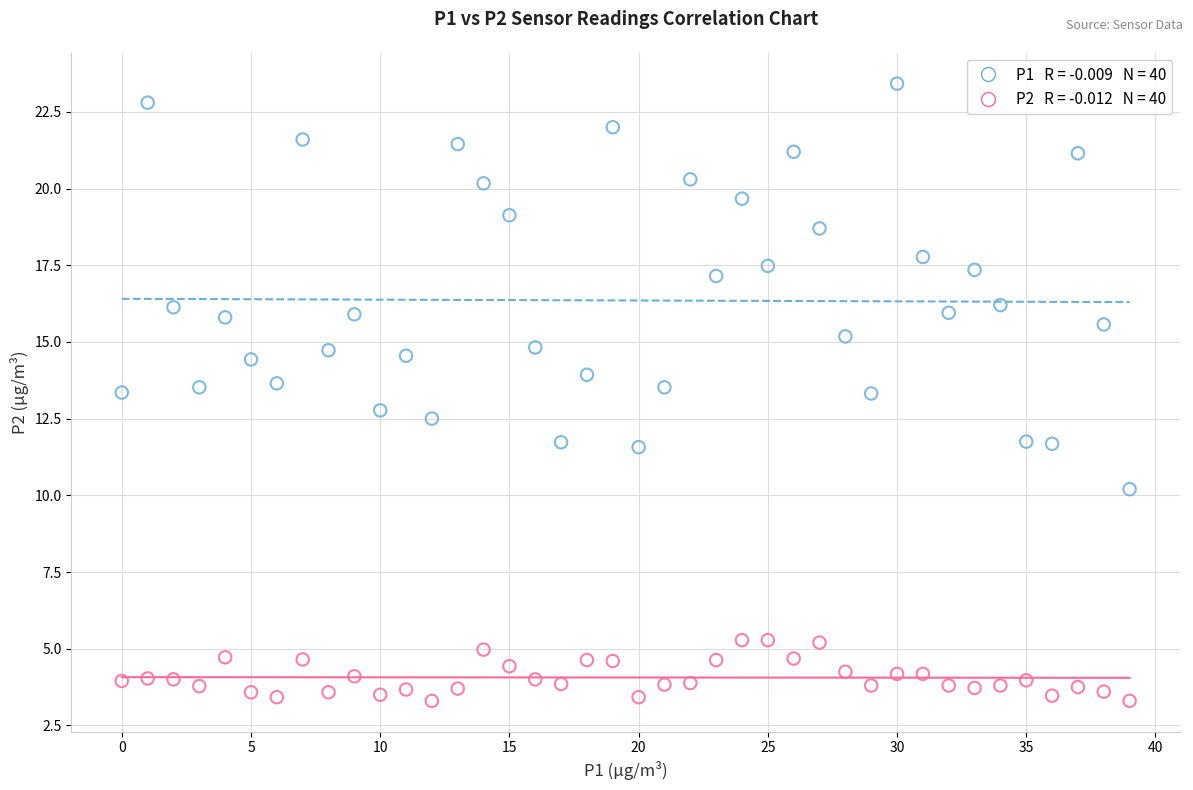

Across all data points, what is the range of Y values (max minus min)?

20.1